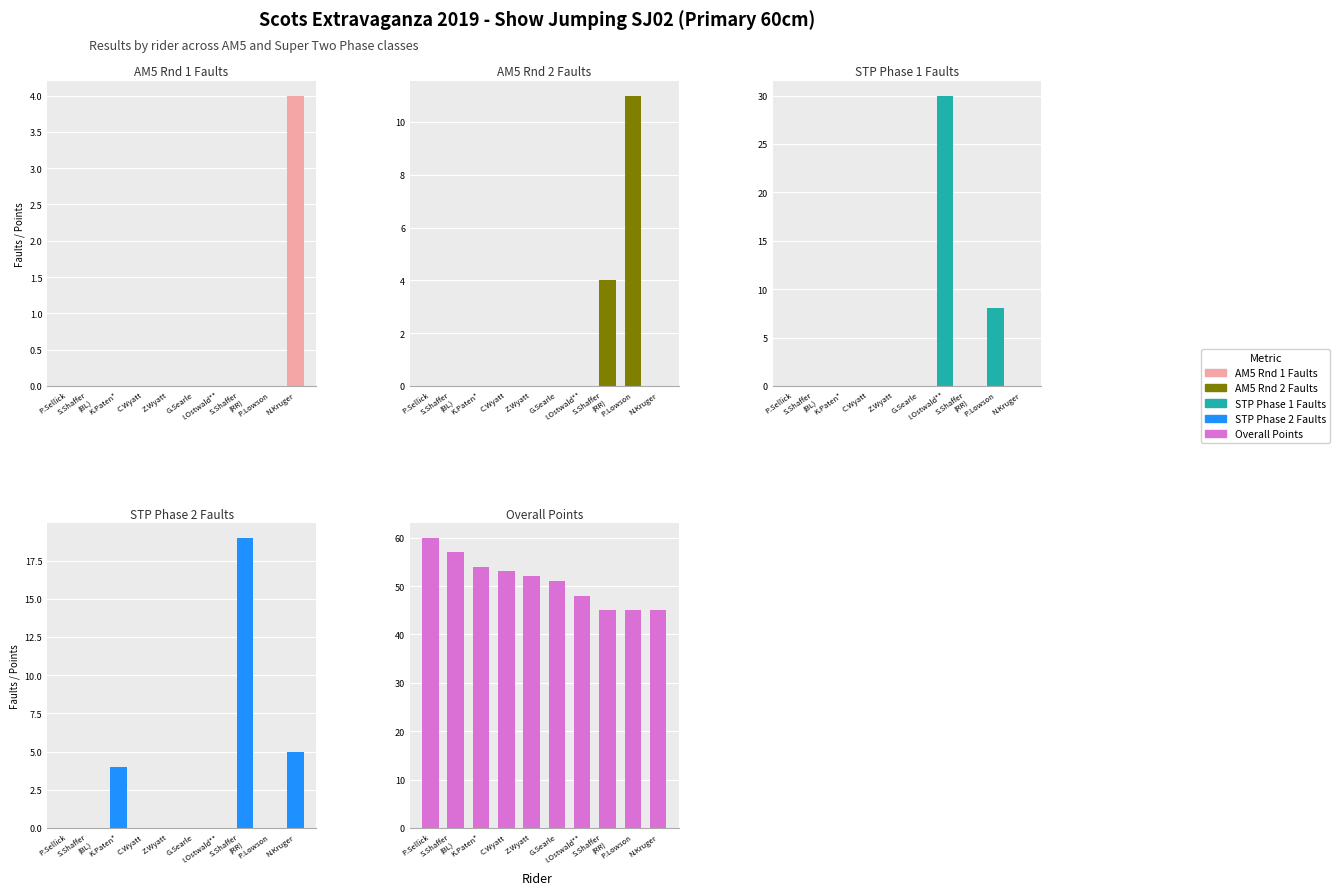

True or false: Overall Points has a value of 53 at C.Wyatt.

True